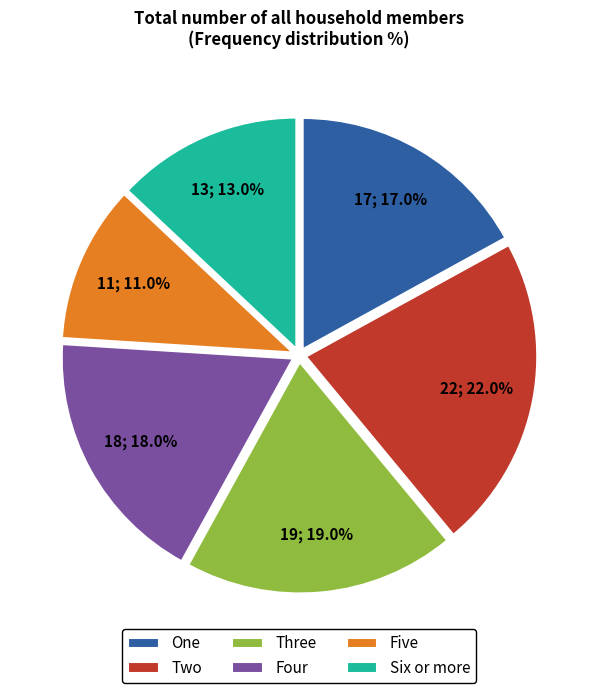

What is the smallest slice in the pie chart?

Five